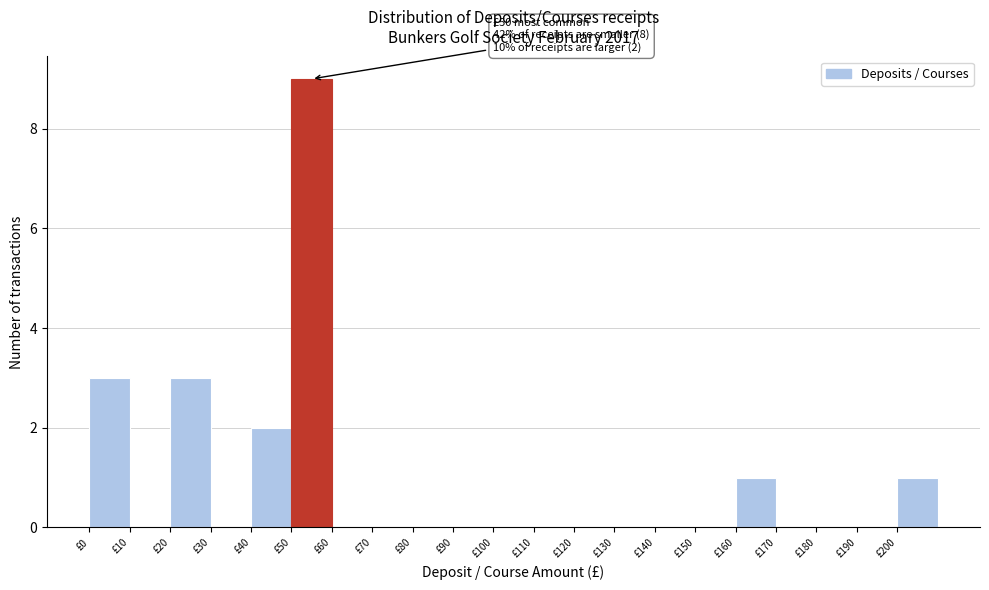

Which range on the x-axis has the tallest bar?

50 to 60